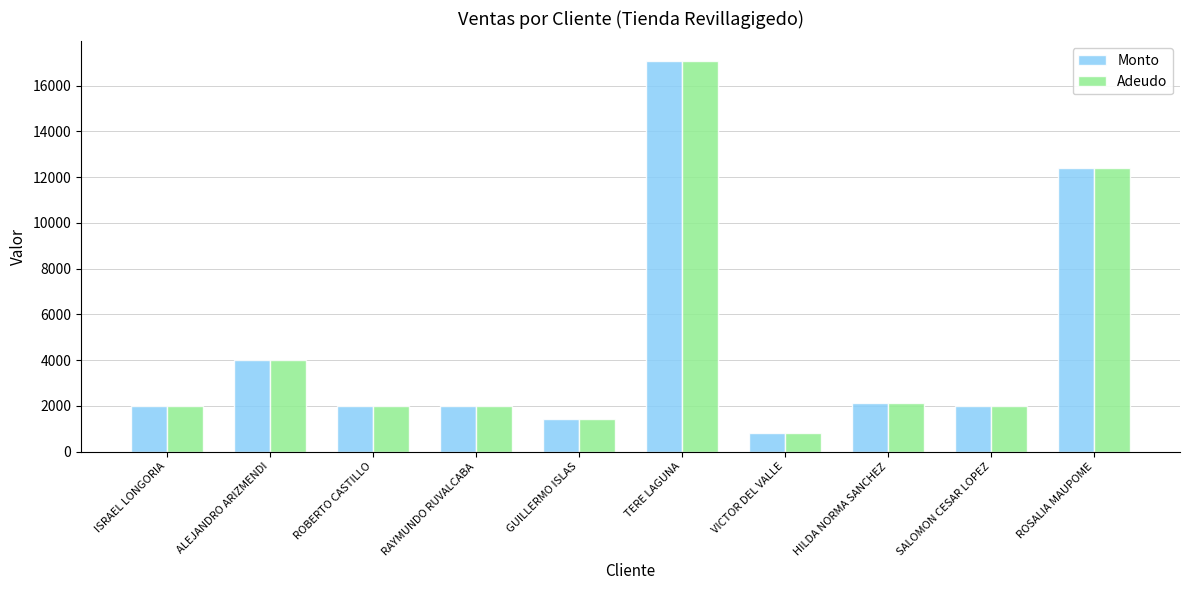

What is the difference between the second highest and minimum values in the Monto series?

11603.5